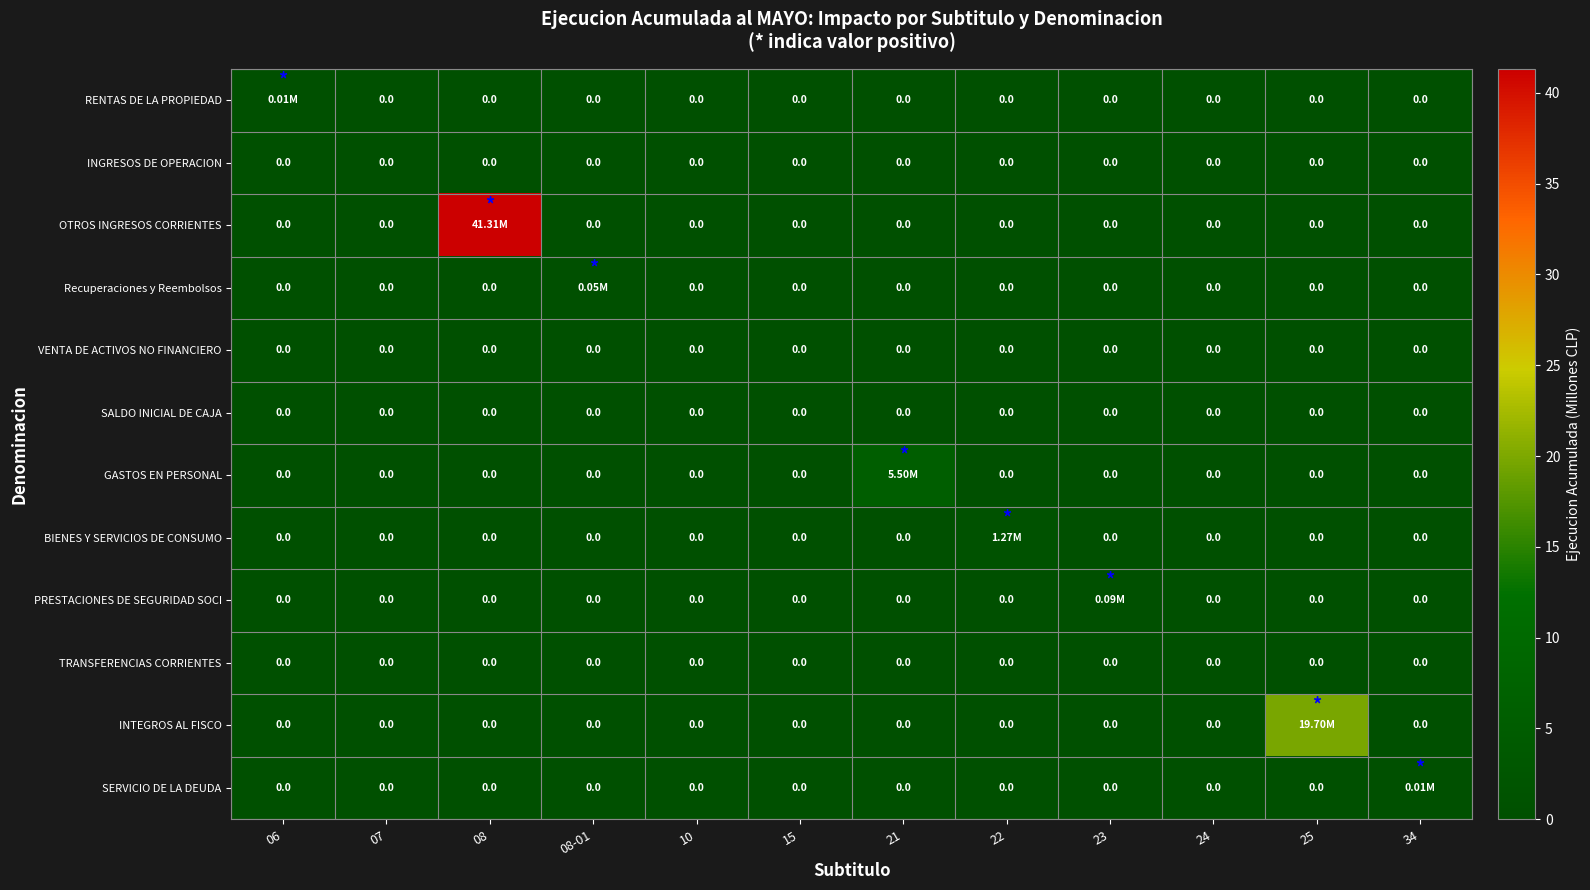

Which series changed the most between 15 and 22?

BIENES Y SERVICIOS DE CONSUMO